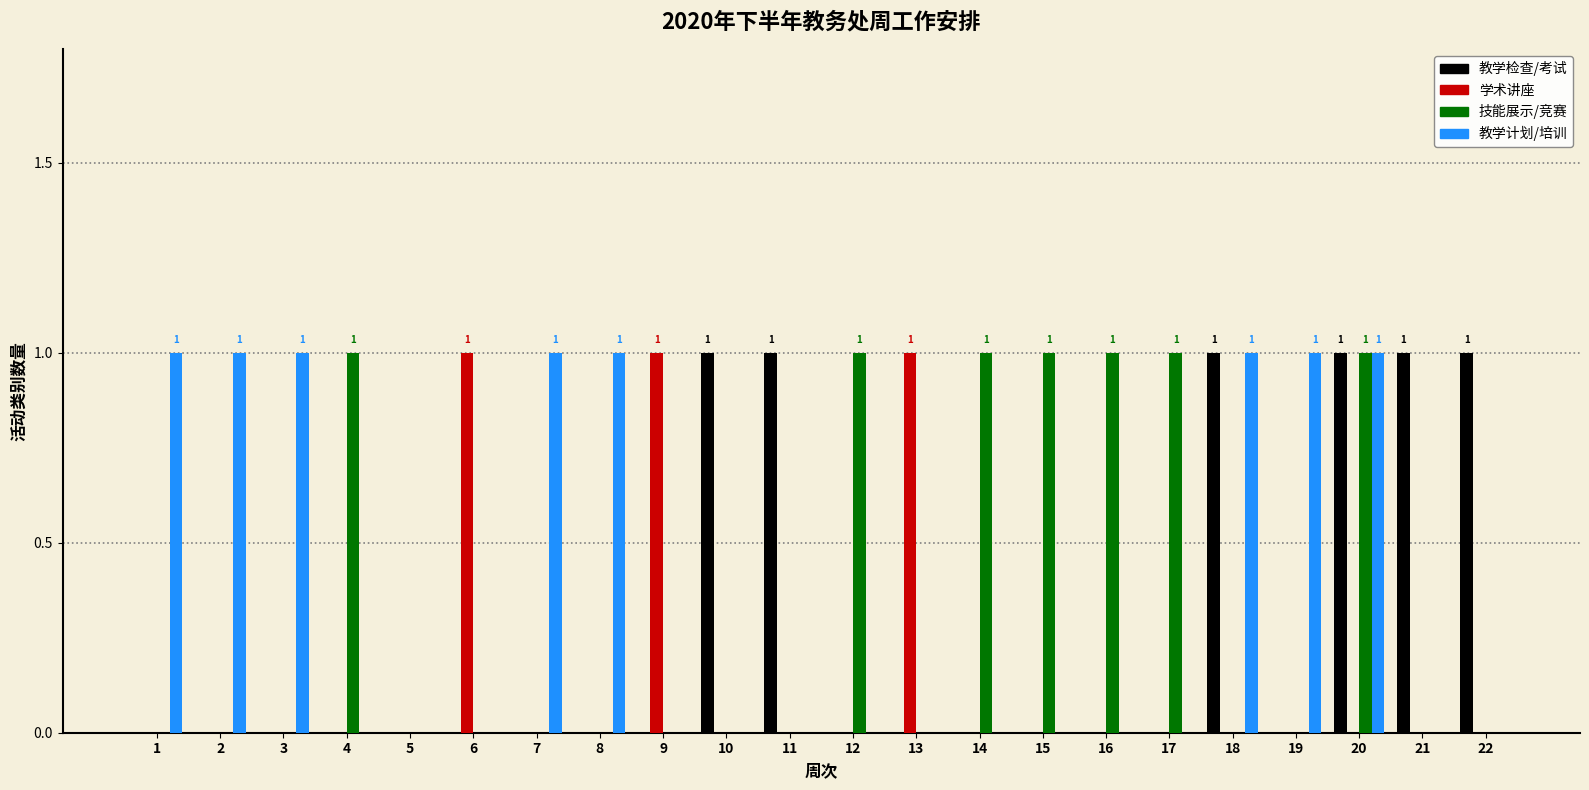

True or false: 学术讲座 has a value of 0 at 4.

True